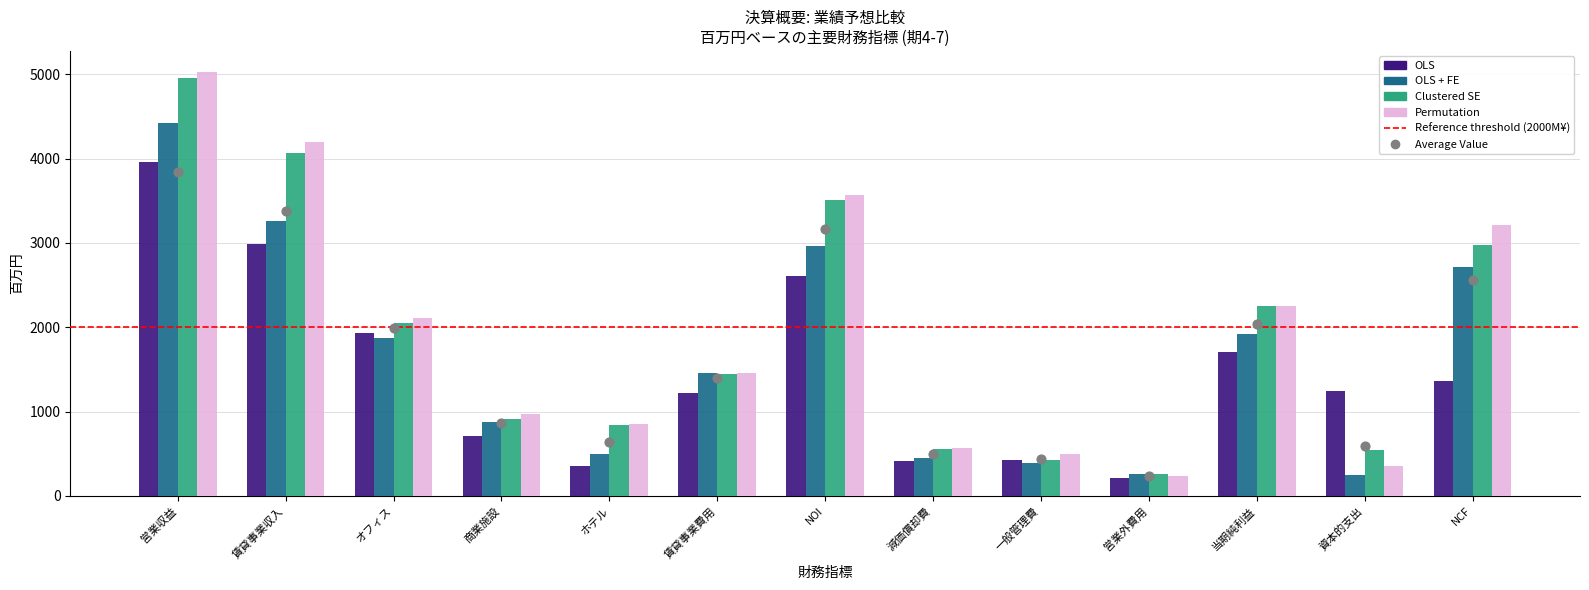

Which series has the largest Y range (max minus min)?

Permutation